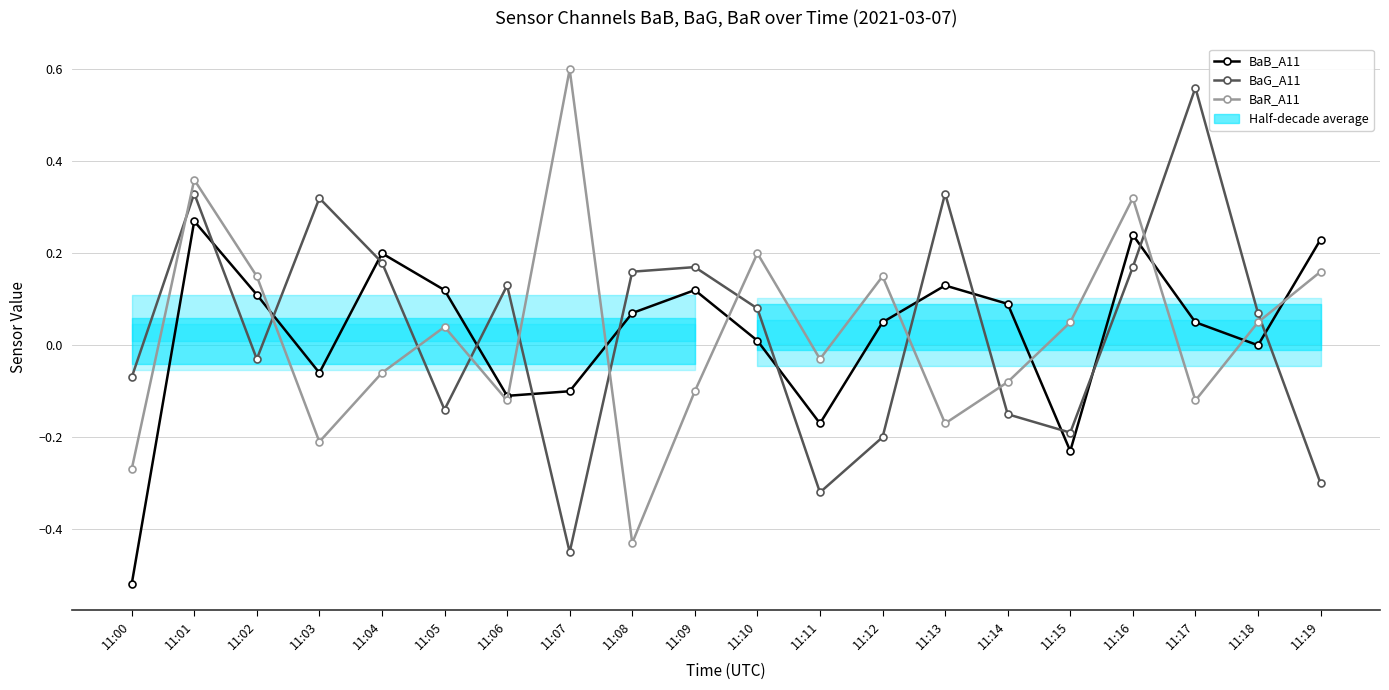

What are all the series names shown in the legend?

BaB_A11, BaG_A11, BaR_A11